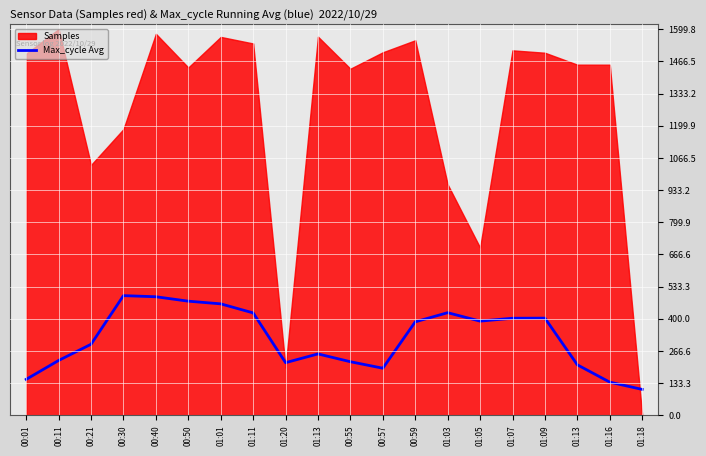

At which label is the value closest to 301?

00:21